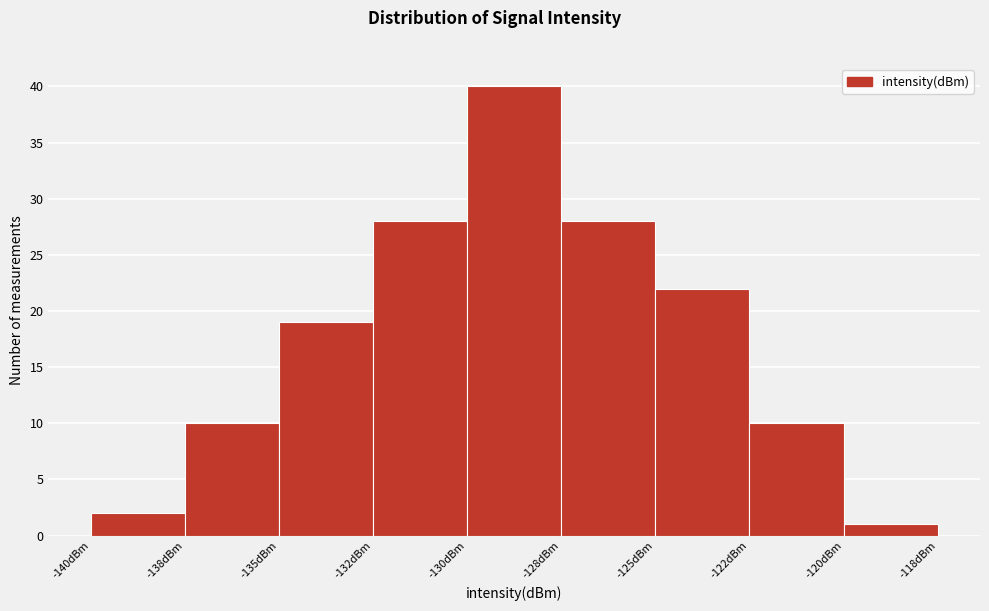

Reading left to right, what are all the values shown in this chart?

-140dBm=2	-138dBm=10	-135dBm=19	-132dBm=28	-130dBm=40	-128dBm=28	-125dBm=22	-122dBm=10	-120dBm=1